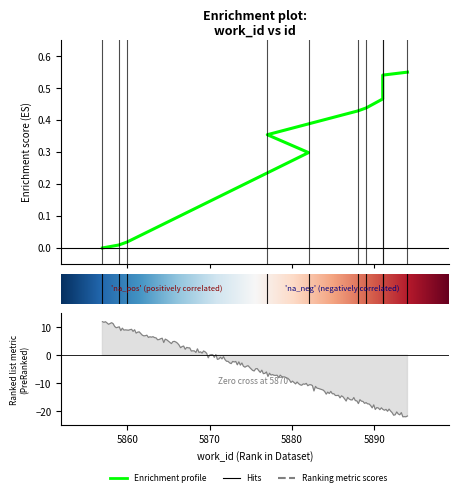

What value does the data have at 5891?

0.5